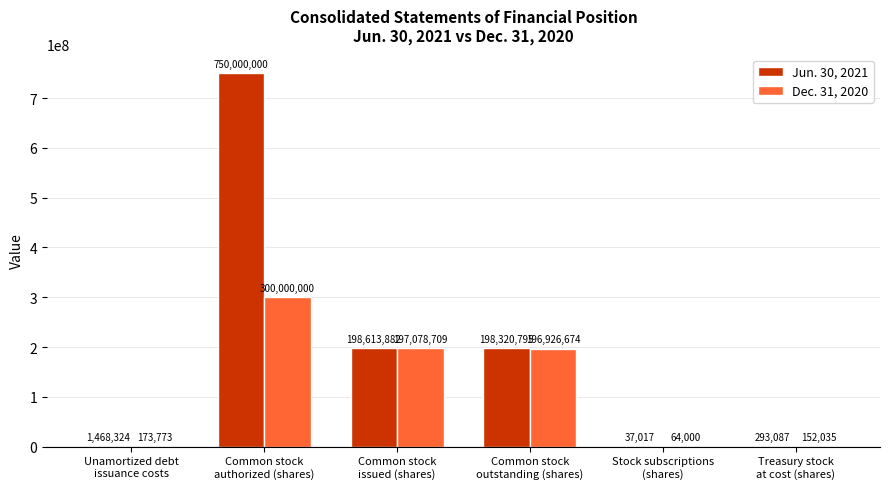

The value of Jun. 30, 2021 at Common stock
authorized (shares) is 336573918. True or false?

False